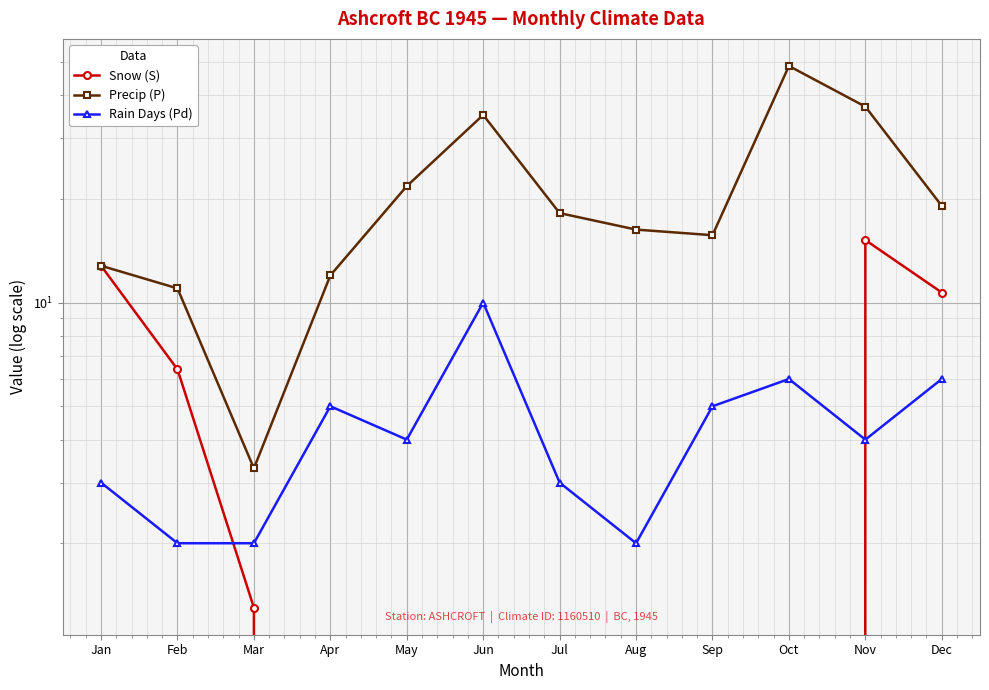

Reading left to right, transcribe all the data shown in this chart.

Snow (S): Jan=12.8	Feb=6.4	Mar=1.3	Apr=0.0	May=0.0	Jun=0.0	Jul=0.0	Aug=0.0	Sep=0.0	Oct=0.0	Nov=15.2	Dec=10.7
Precip (P): Jan=12.8	Feb=11.0	Mar=3.3	Apr=12.0	May=21.8	Jun=35.1	Jul=18.2	Aug=16.3	Sep=15.7	Oct=48.7	Nov=37.1	Dec=19.1
Rain Days (Pd): Jan=3.0	Feb=2.0	Mar=2.0	Apr=5.0	May=4.0	Jun=10.0	Jul=3.0	Aug=2.0	Sep=5.0	Oct=6.0	Nov=4.0	Dec=6.0